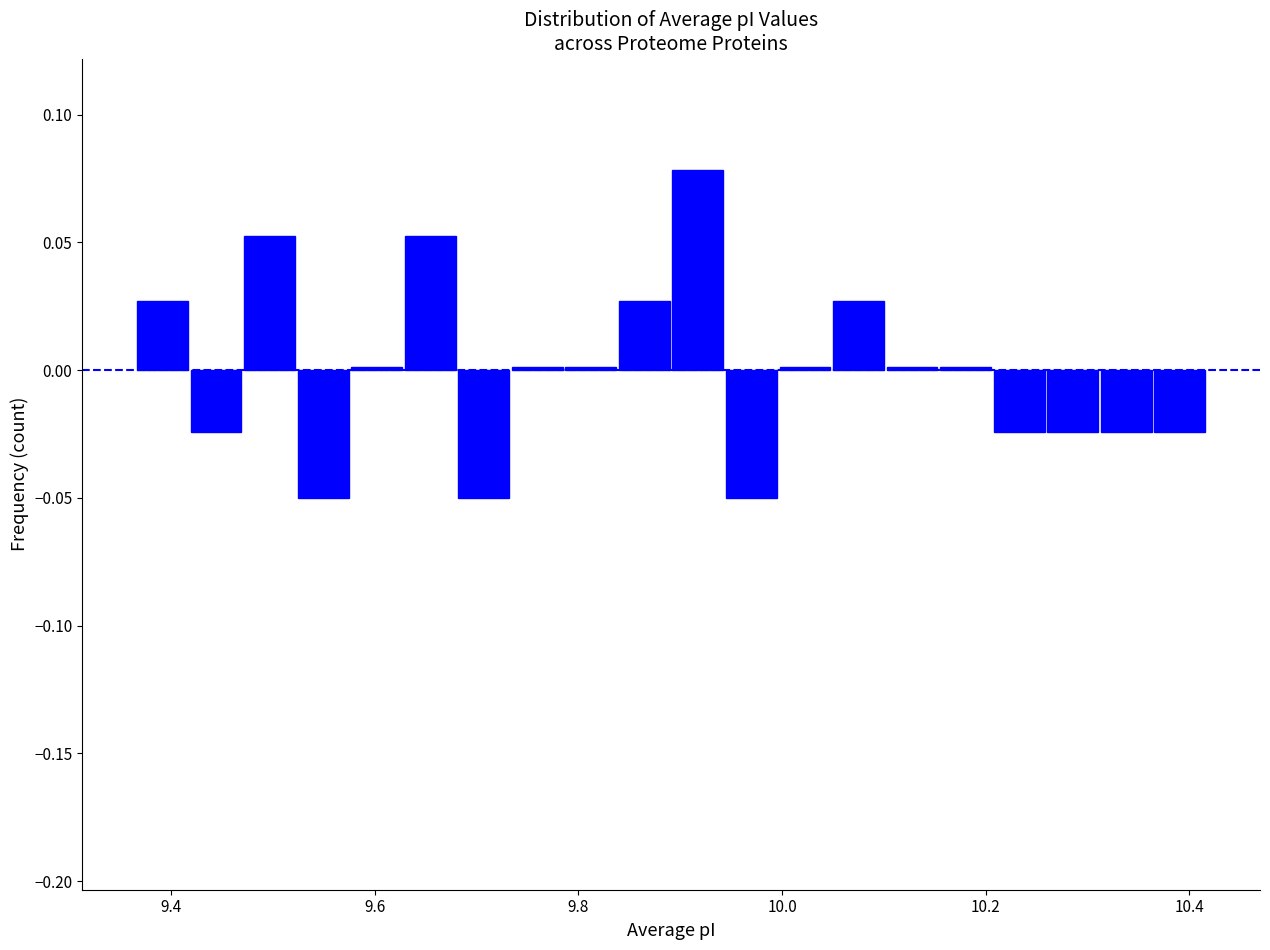

Read against the x-axis, roughly where is the centre of the tallest bar?

9.92